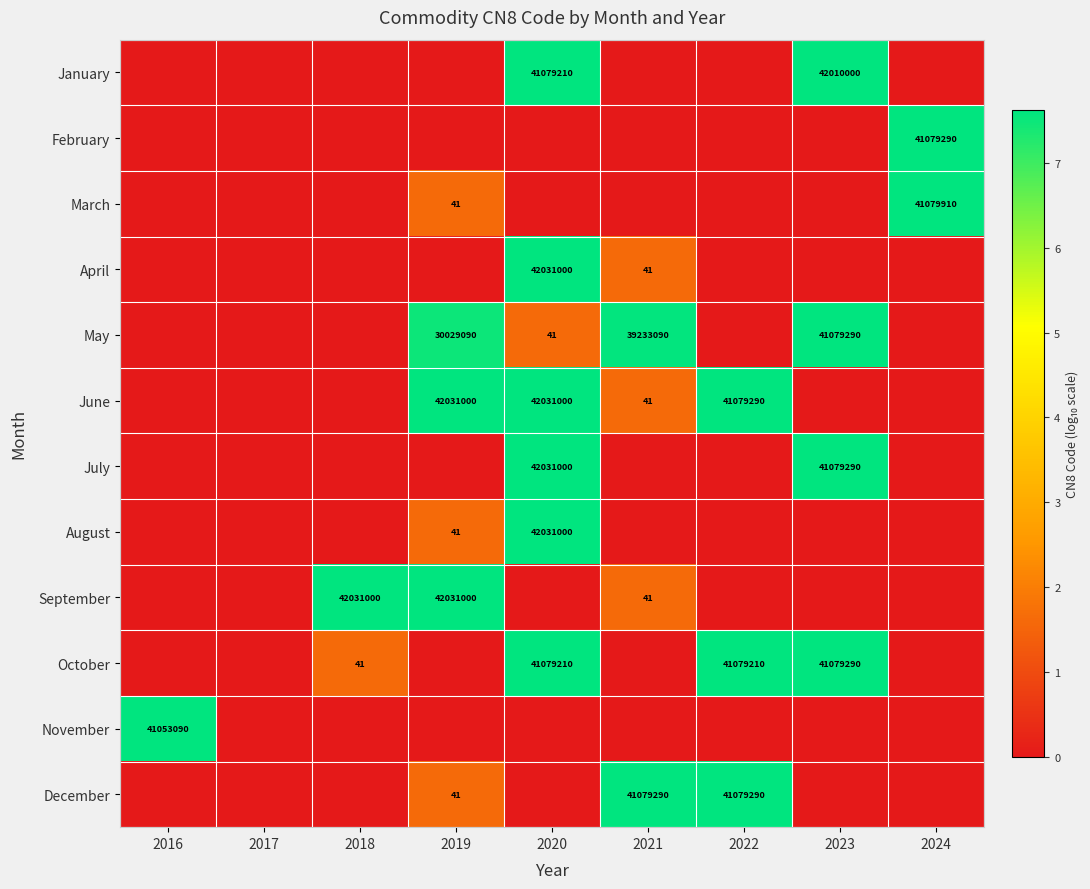

How many categories are shown in the chart?

9